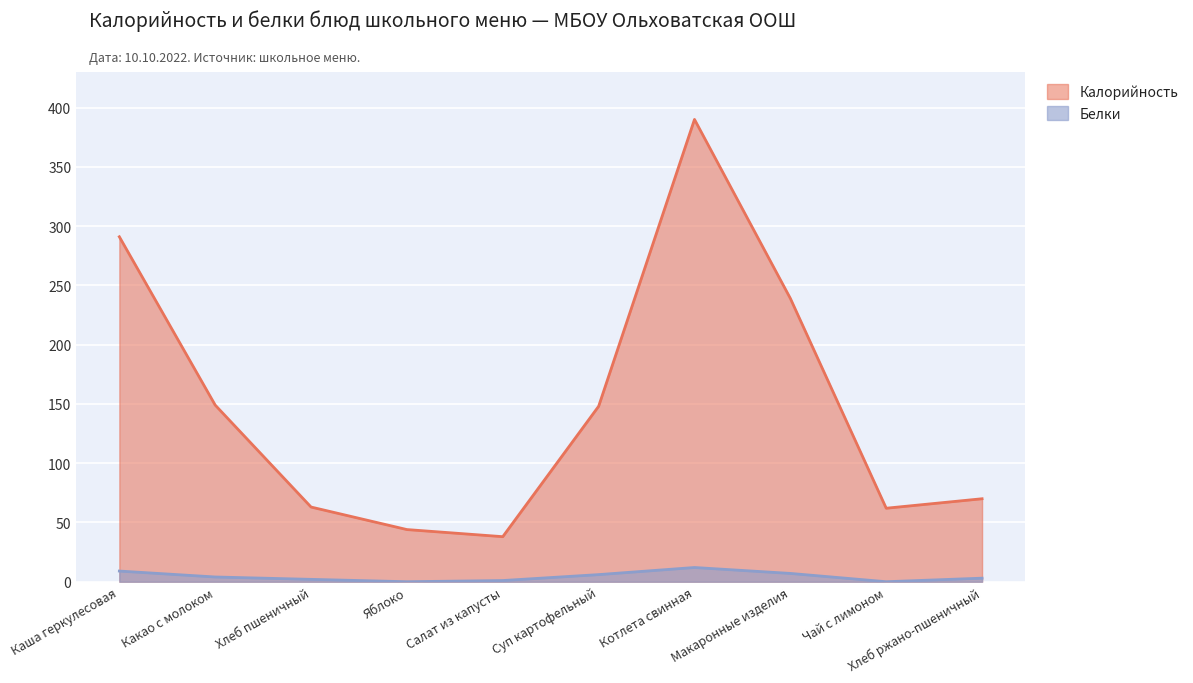

What are all the series names shown in the legend?

Калорийность, Белки